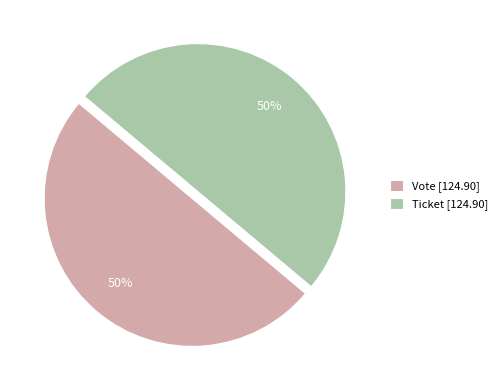

How many slices are in this pie chart?

2